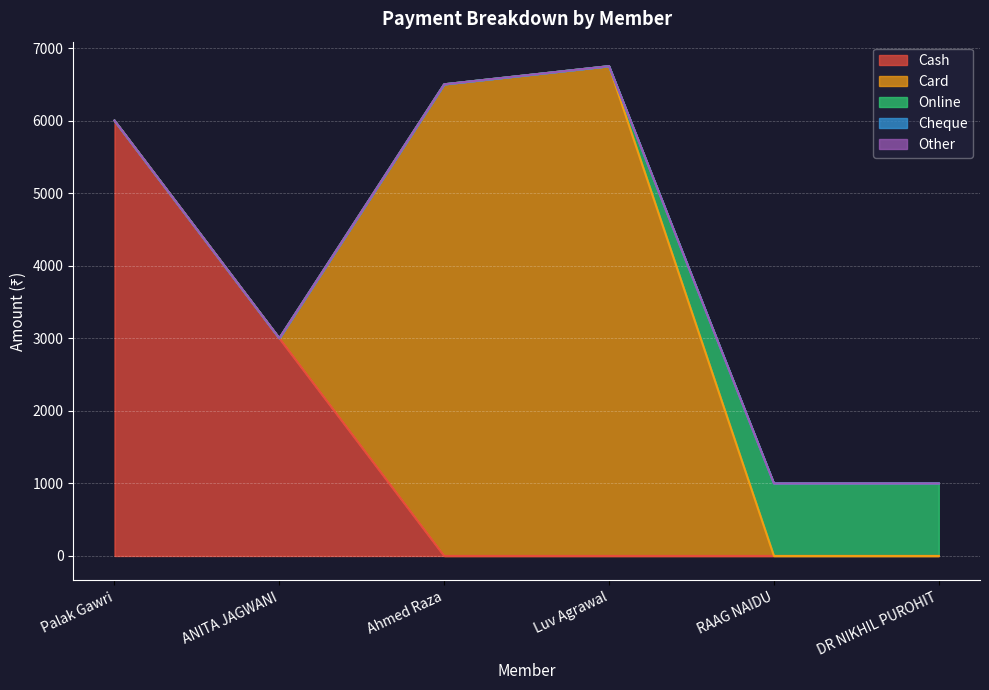

At Ahmed Raza, list the series in order from smallest to largest.

Cash, Online, Cheque, Other, Card